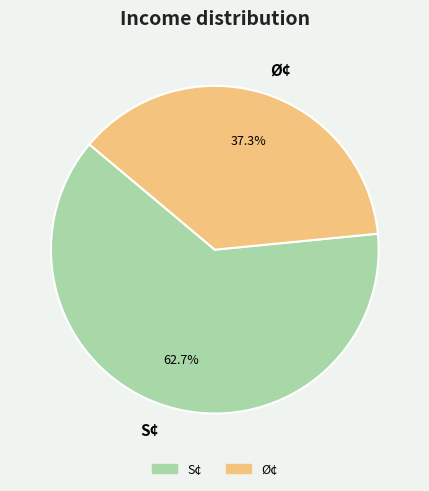

True or false: Ø¢ accounts for 37% of the total.

True